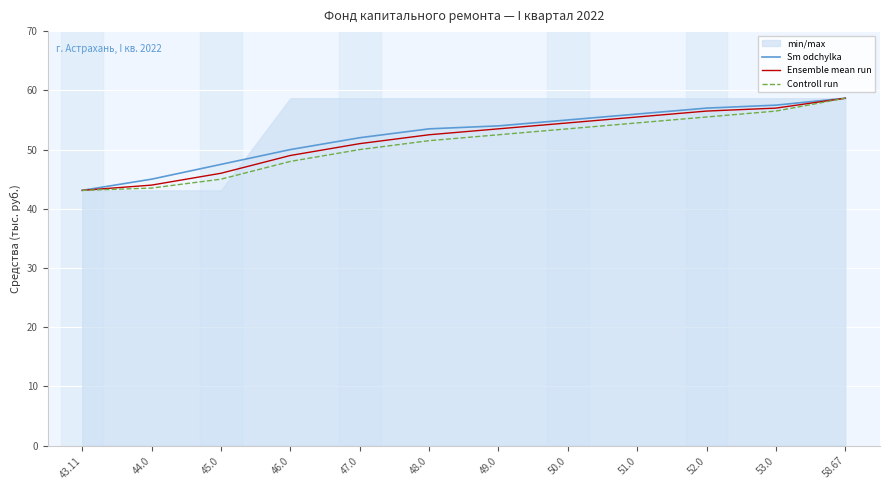

At which label does Sm odchylka first exceed 54?

50.0